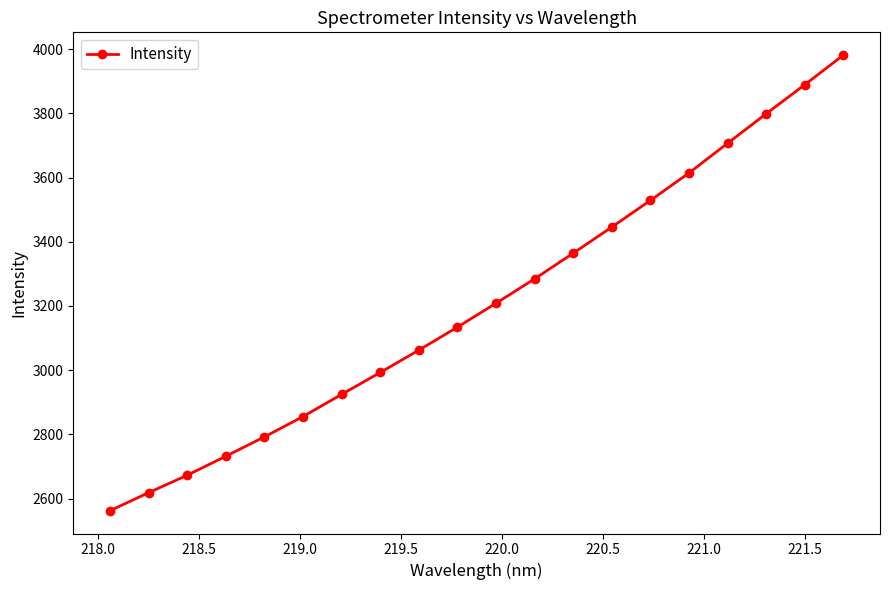

Does the chart have visible grid lines?

No